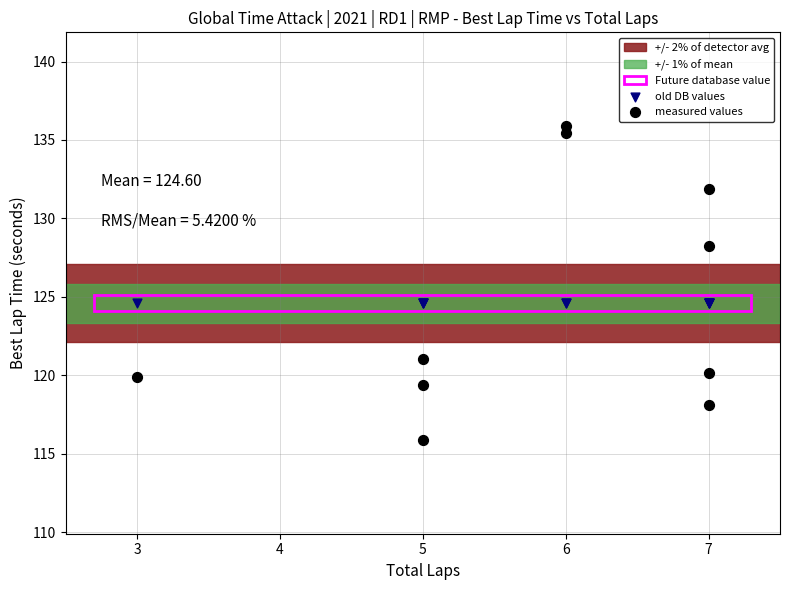

Which series contains the highest Y value?

measured values